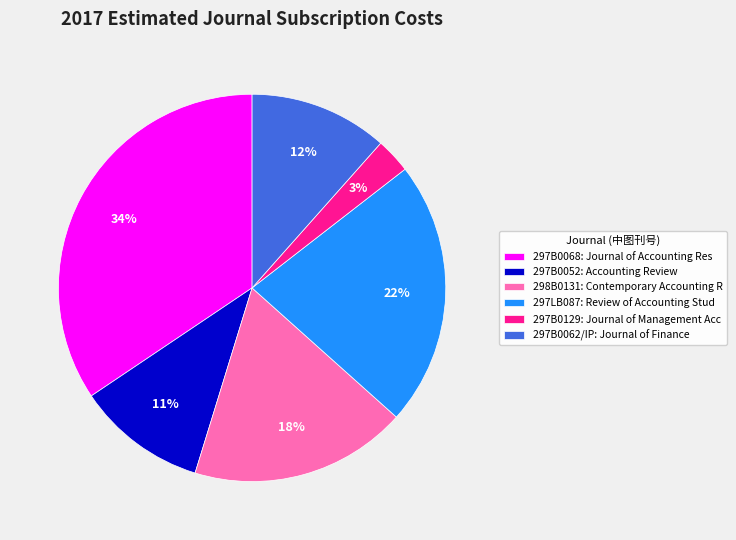

Count the number of slices in the pie.

6